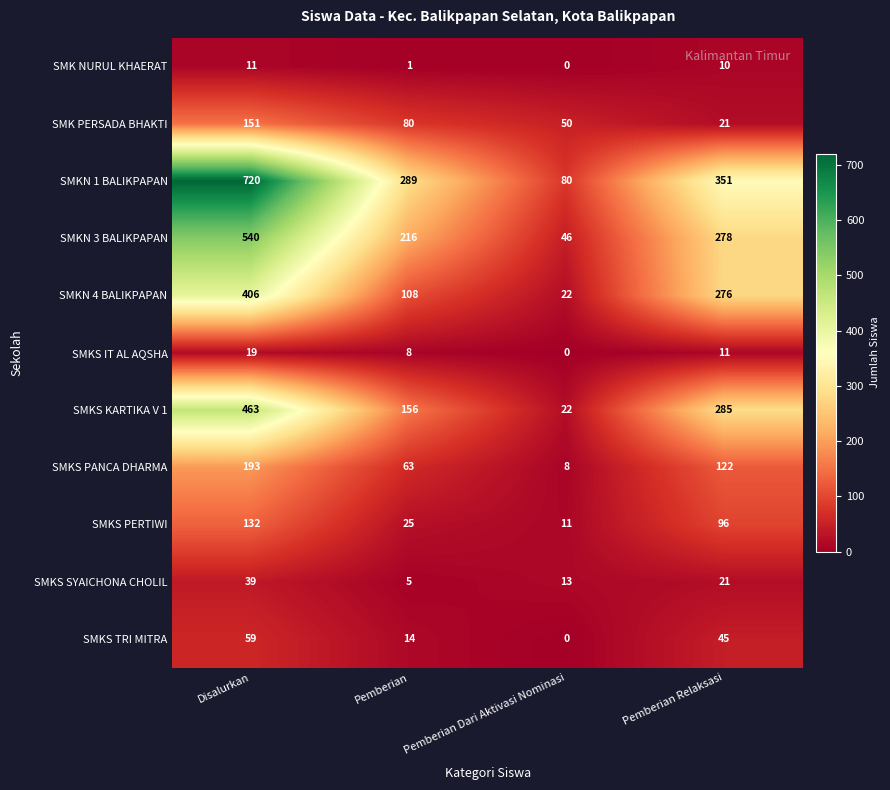

Which label corresponds to the smallest value in the chart?

Pemberian Dari Aktivasi Nominasi